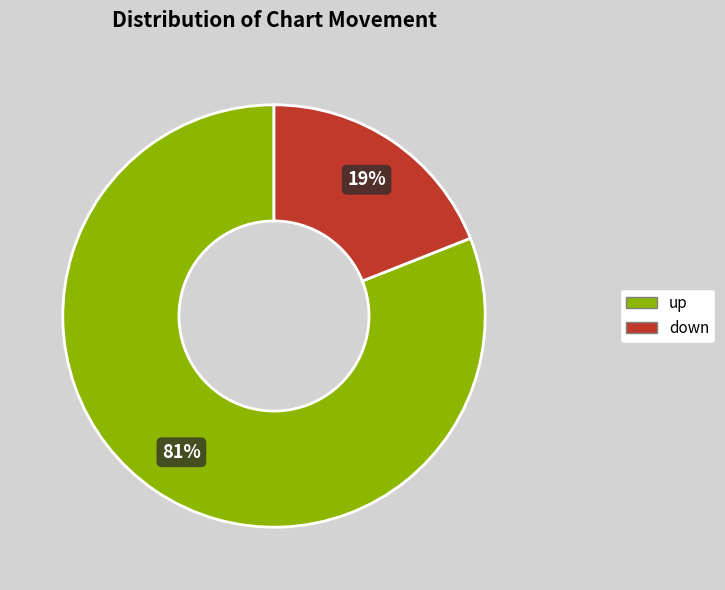

To the nearest percent, what percentage of the pie is up?

81%